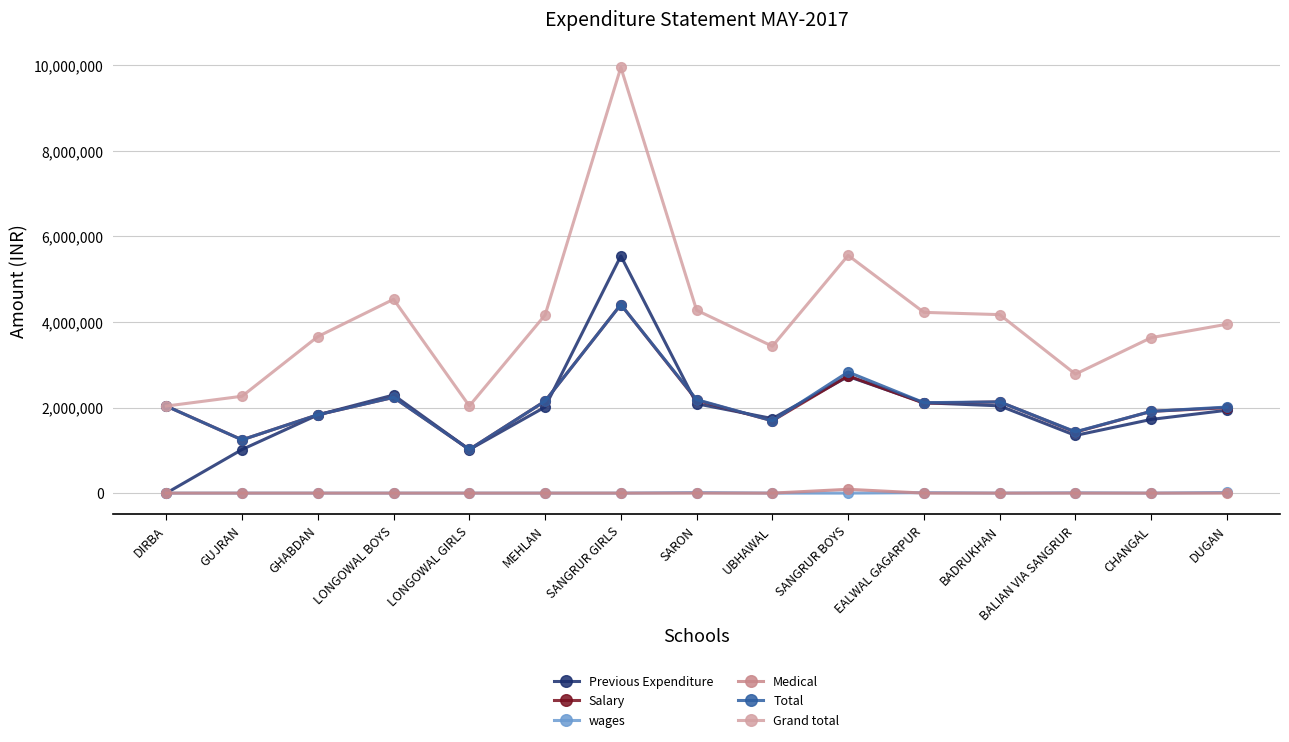

What is the value of the Salary point at the 15th from the left?

1995938